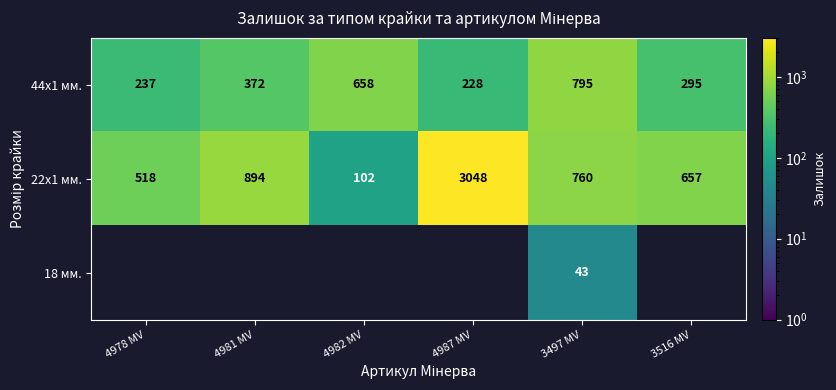

At which label is 22x1 мм. closest to 1575?

4981 MV